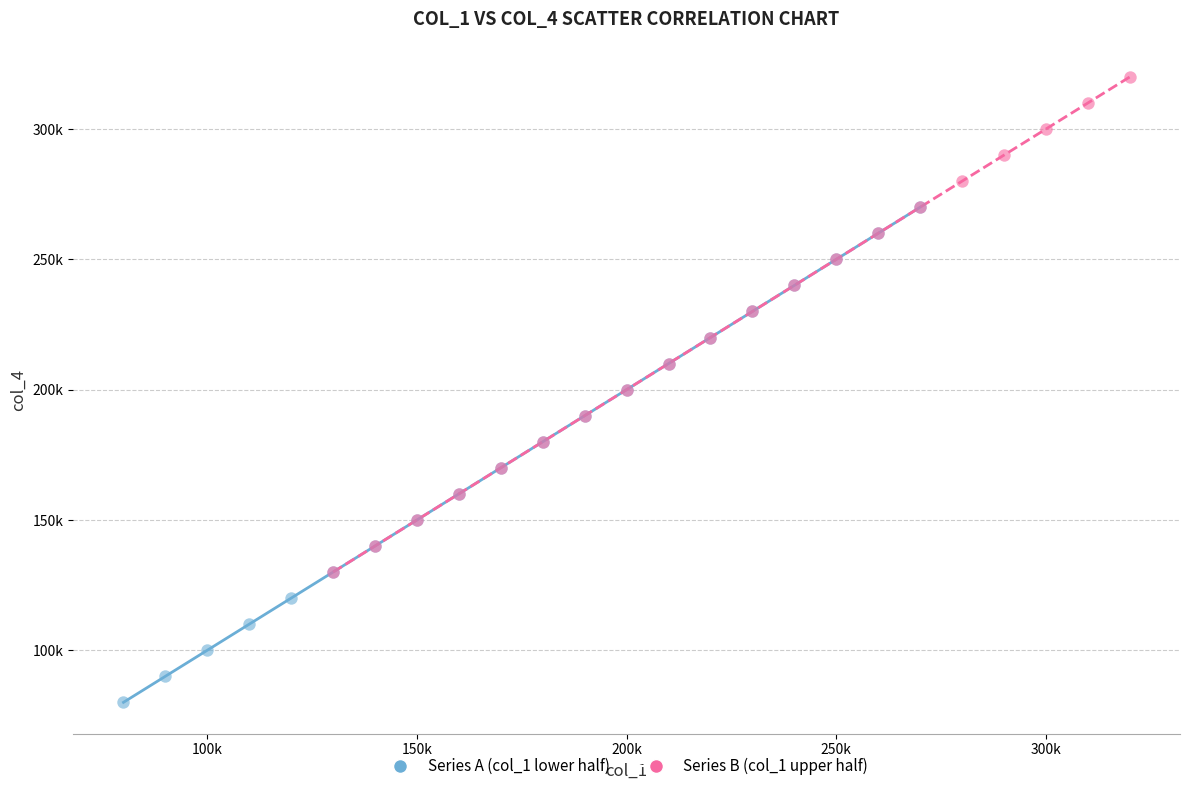

Which series contains the lowest Y value?

Series A (col_1 lower half)